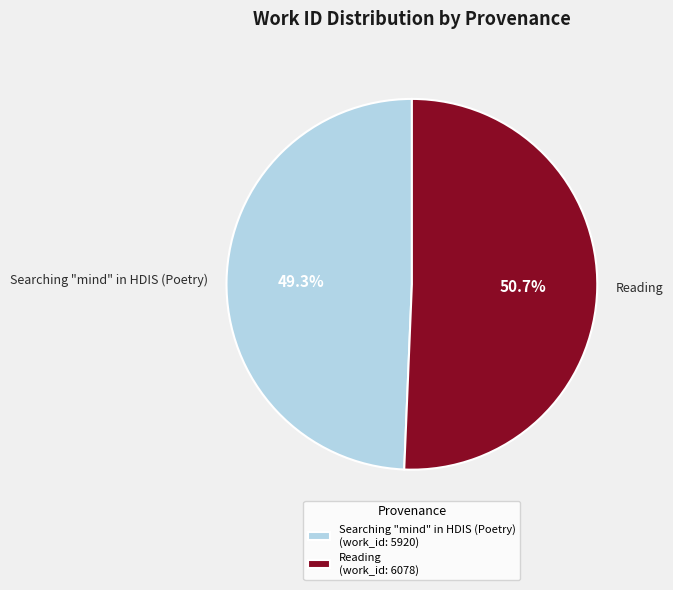

Combined, what portion of the pie is Reading and Searching "mind" in HDIS (Poetry)?

100.0%